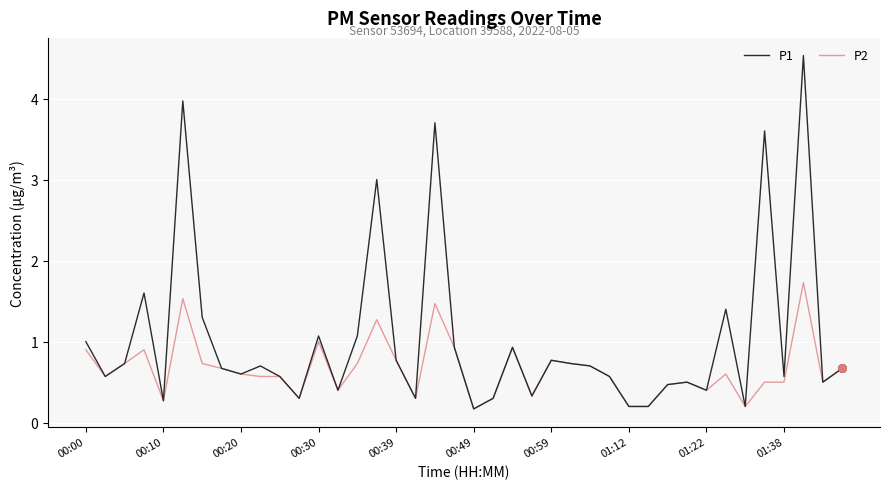

What is the highest value of the P2 series?

1.7